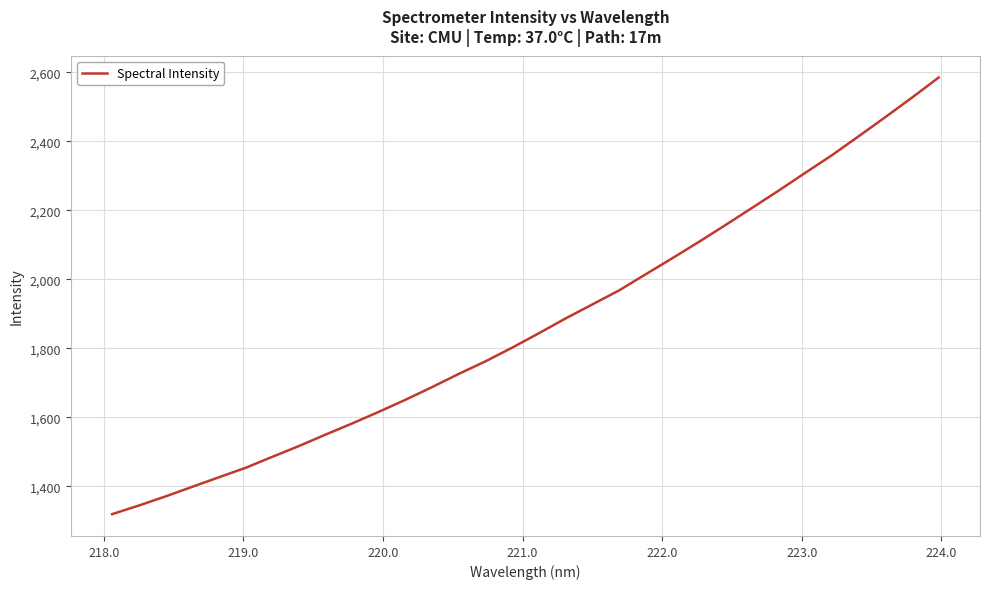

What is the minimum value shown in the chart?

1319.7